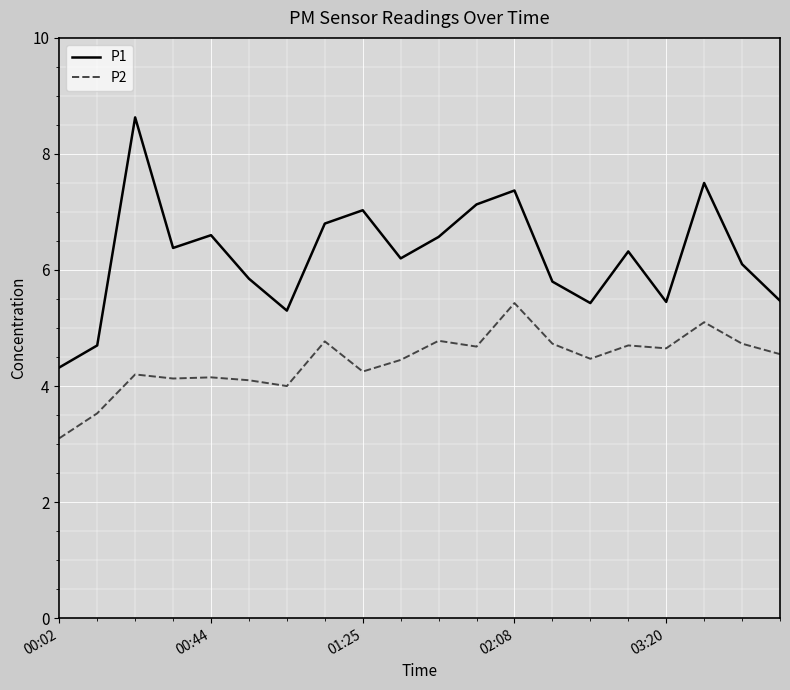

Which series has the largest range (max minus min)?

P1